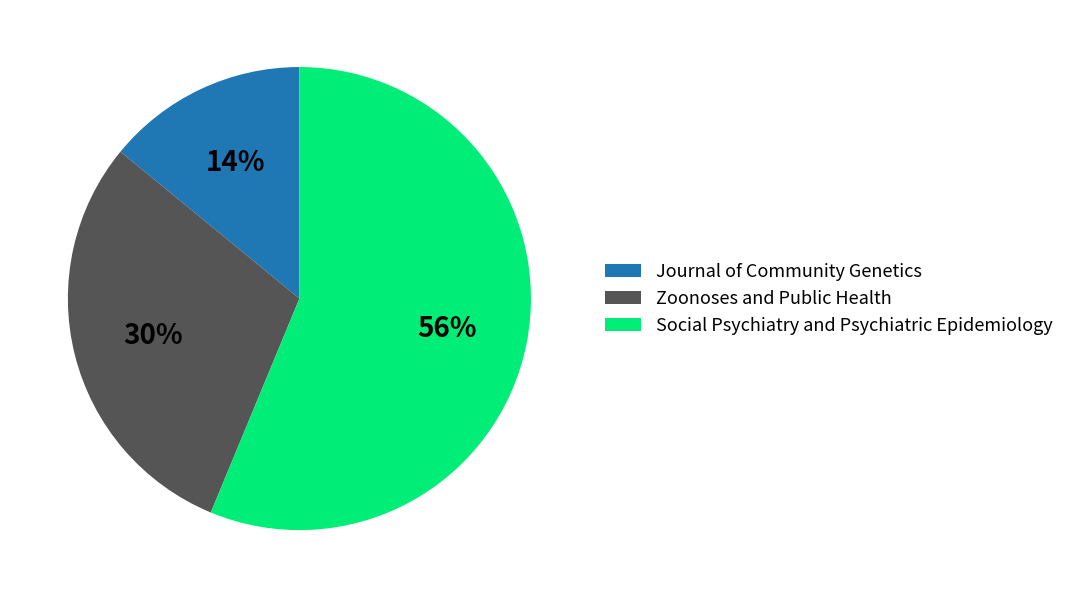

Does Social Psychiatry and Psychiatric Epidemiology represent more than half of the total?

Yes